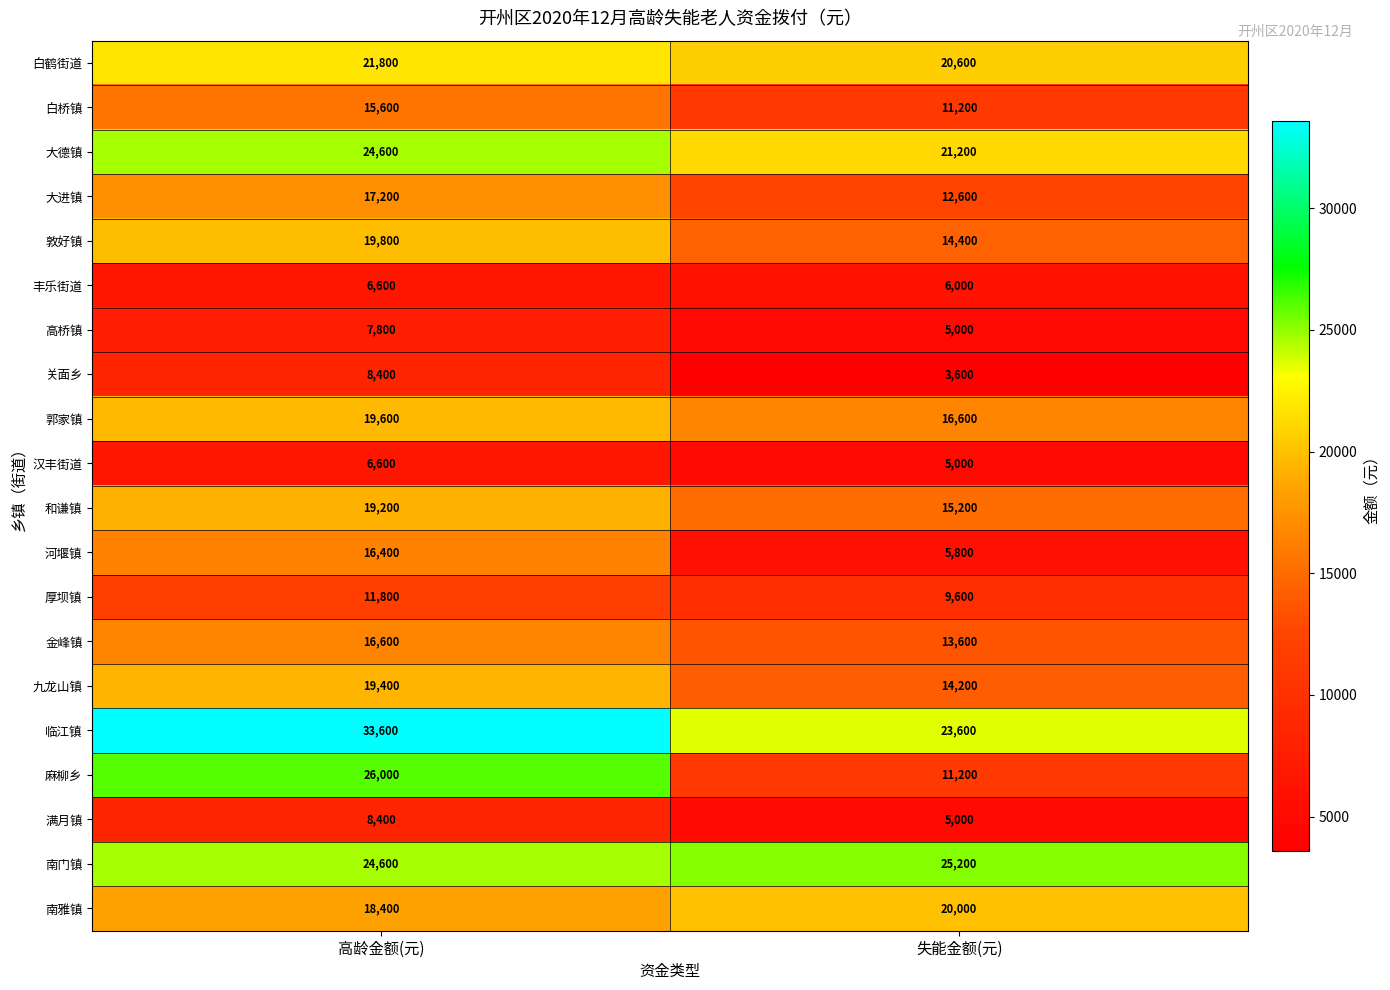

List the labels in order of 大德镇 value, smallest first.

失能金额(元), 高龄金额(元)